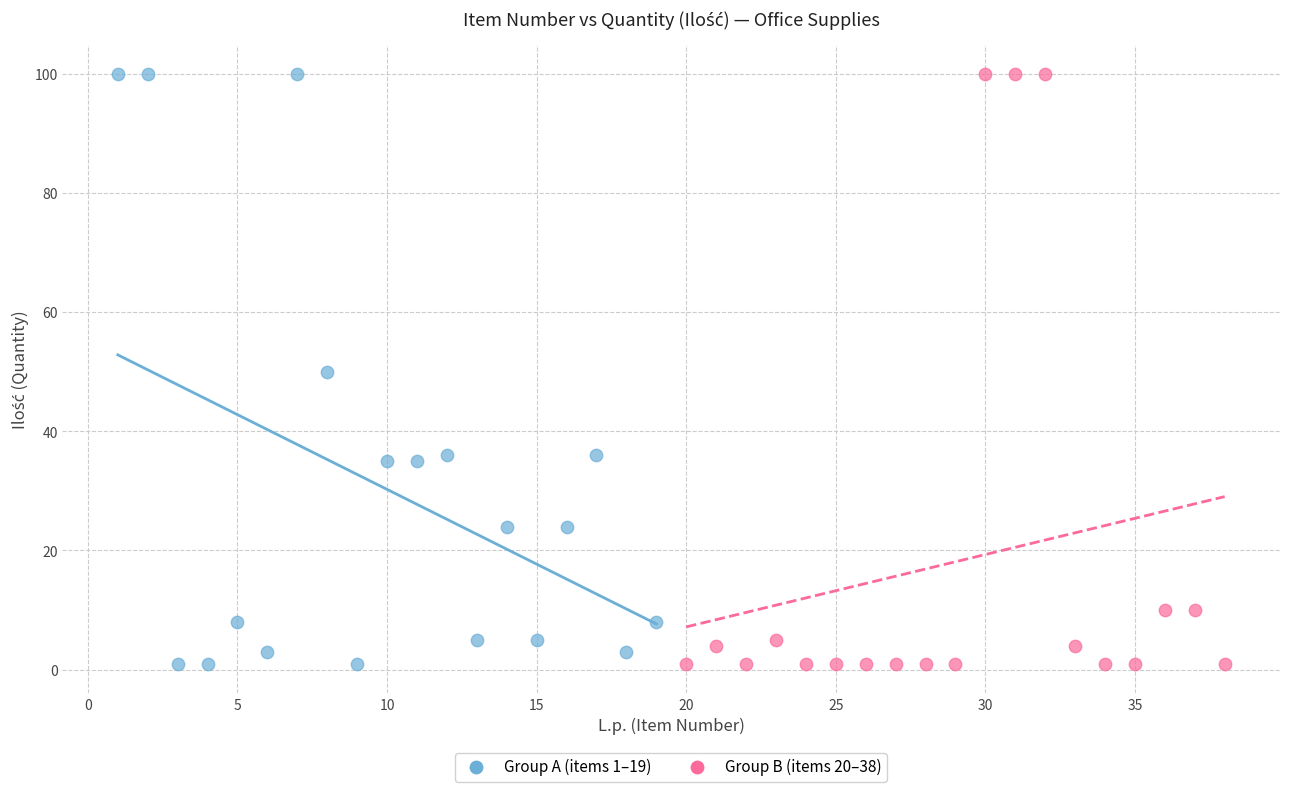

What are all the series names shown in the legend?

Group A (items 1–19), Group B (items 20–38)